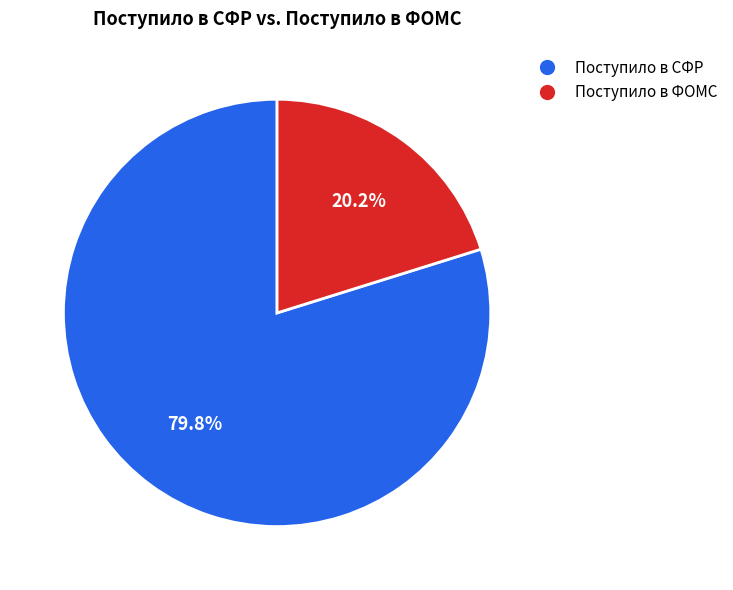

To the nearest percent, what portion does Поступило в СФР represent?

80%